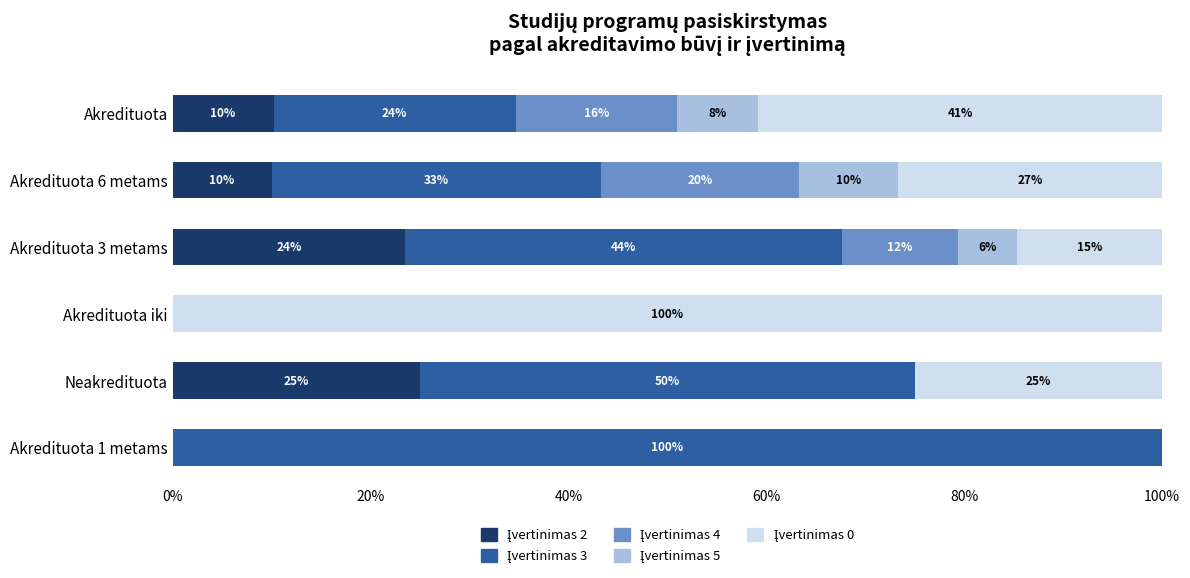

What is the total value across all series at Akredituota 6 metams?

100.0